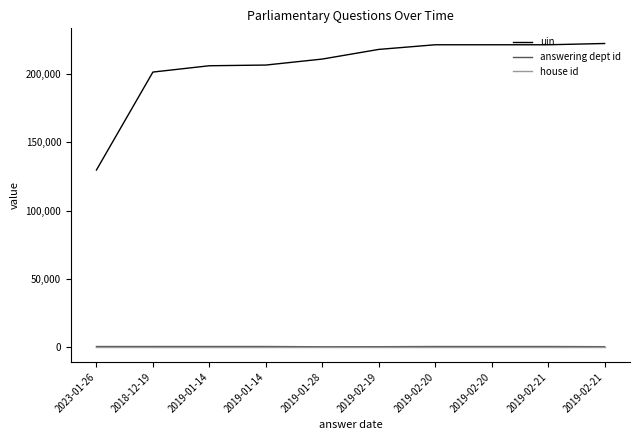

Does the chart display data point markers on the line(s)?

No